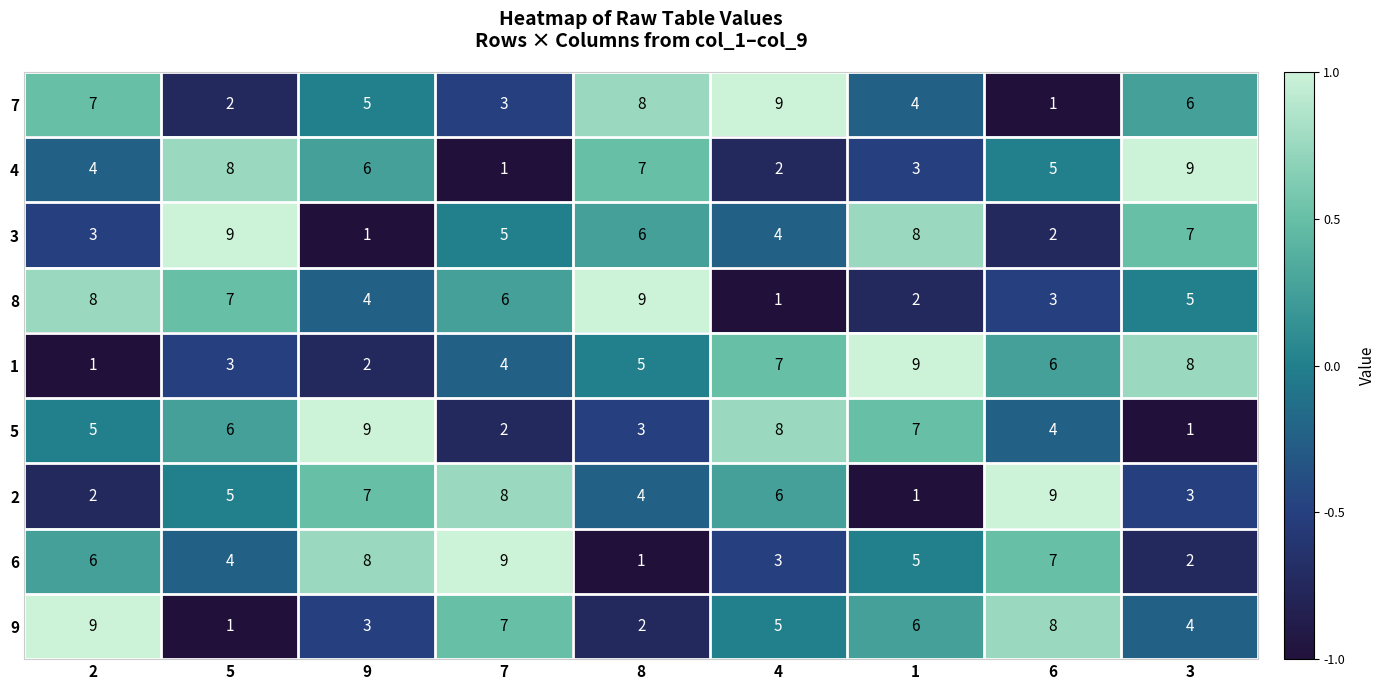

At 5, list the series in order from largest to smallest.

3, 4, 8, 5, 2, 6, 1, 7, 9